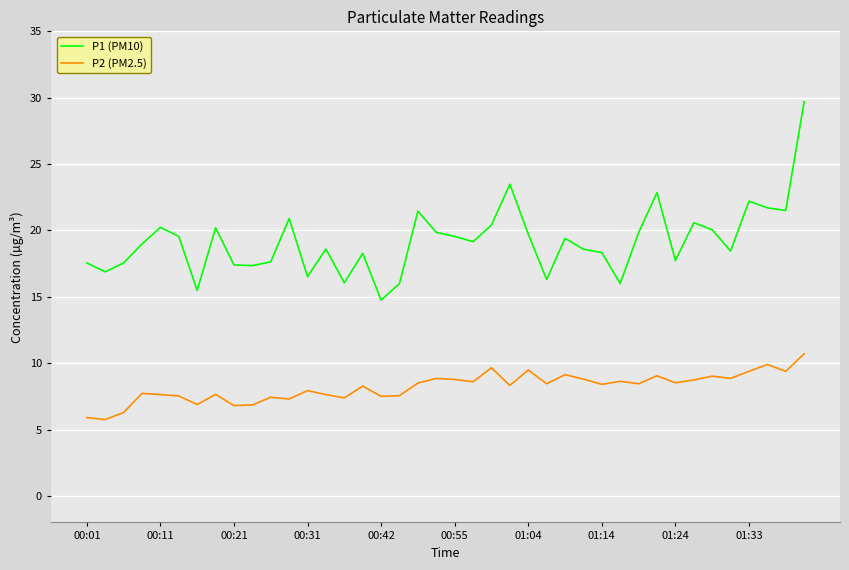

True or false: P2 (PM2.5) and P1 (PM10) cross at least once.

False